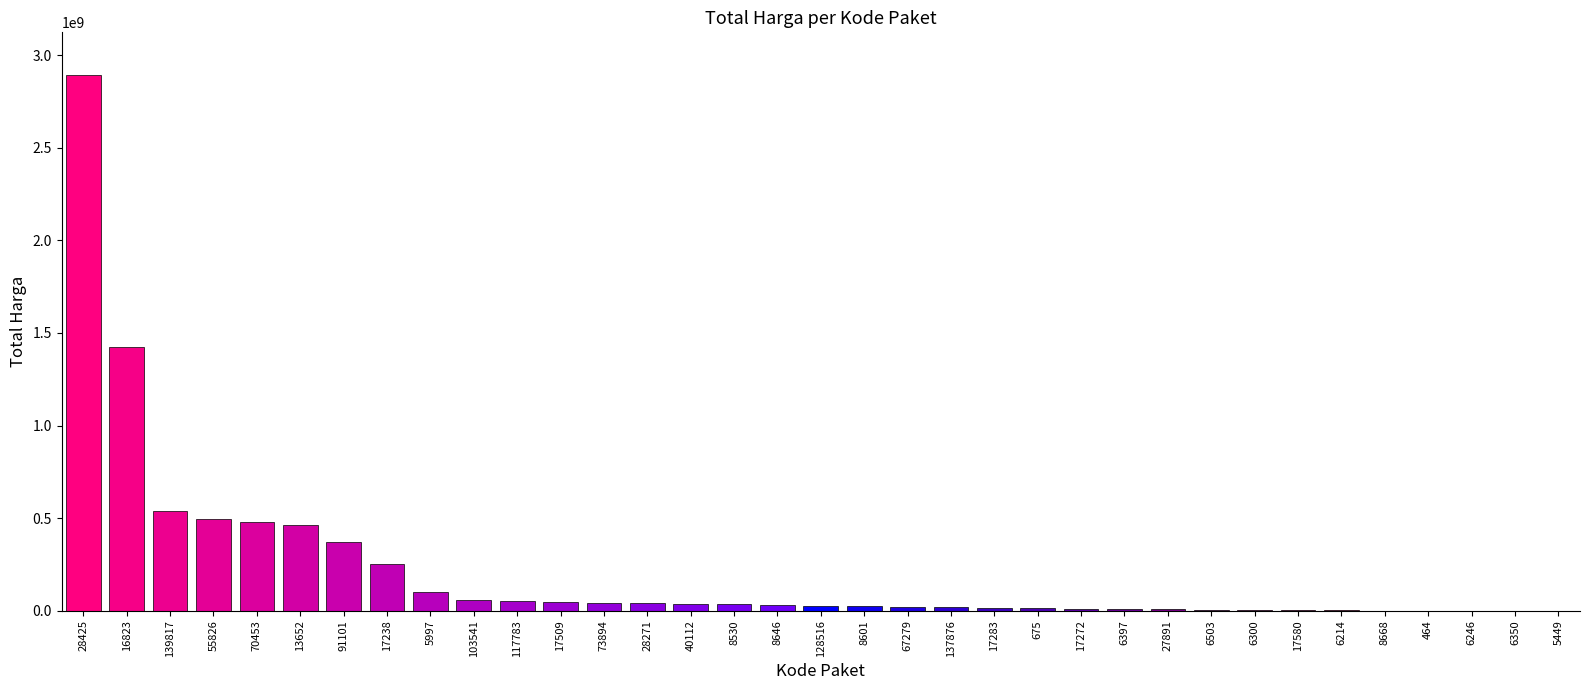

How many distinct data groups are displayed?

1